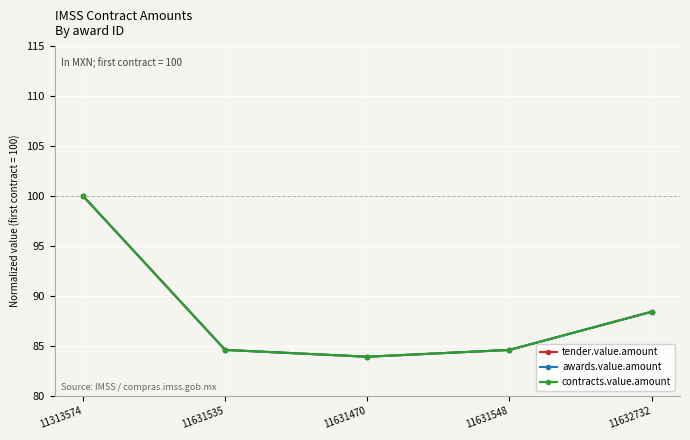

What is the label of the 2nd point from the right?

11631548